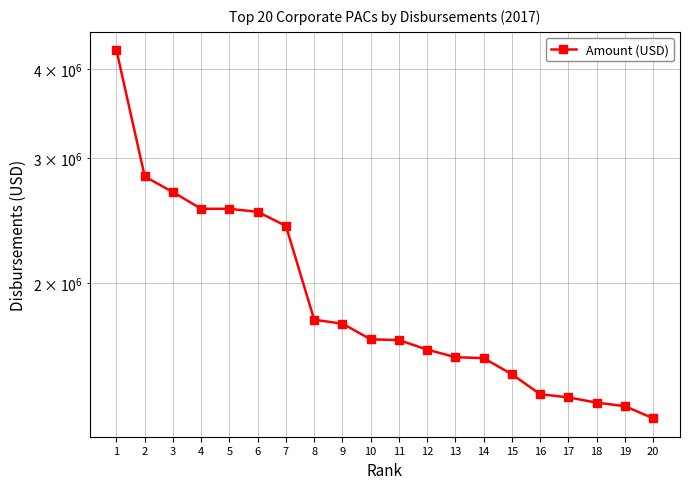

At which label does the data first exceed 1669016?

1